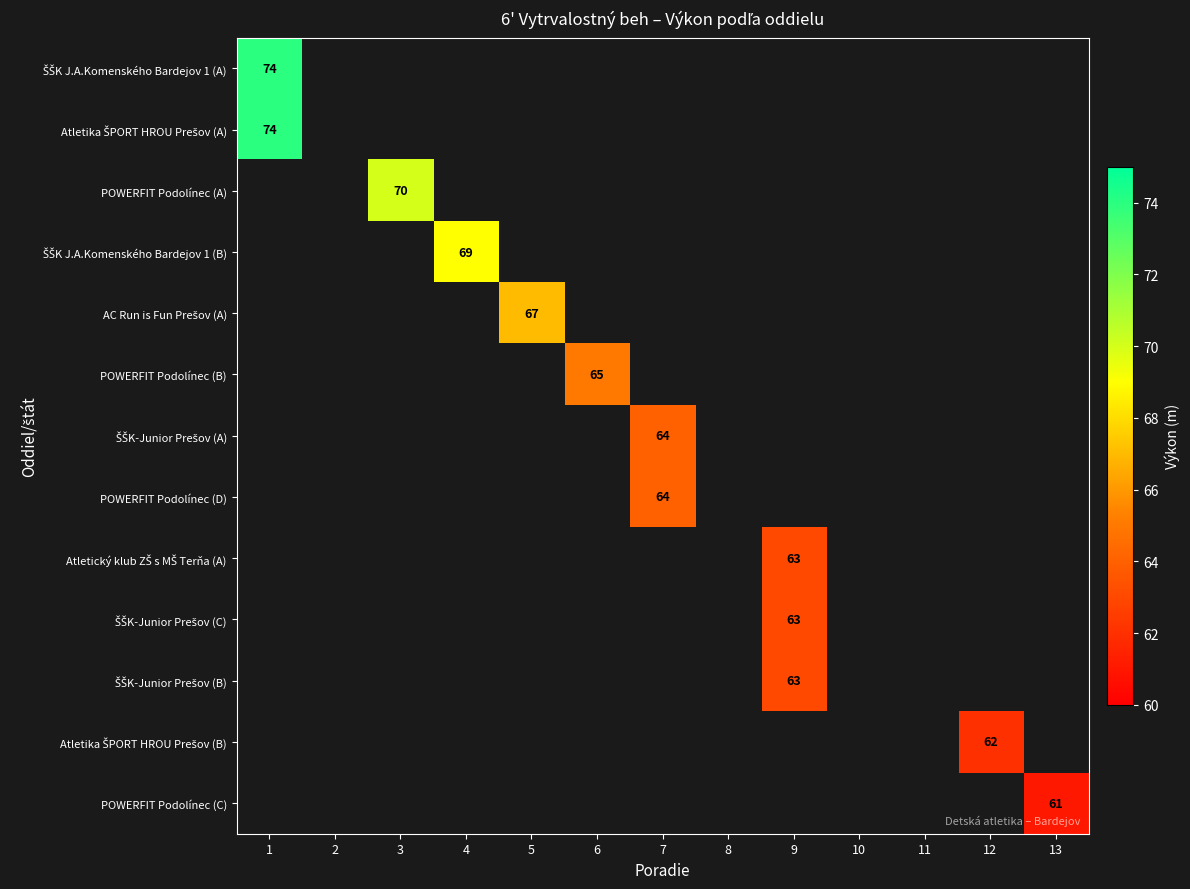

How many data points does each series have?

13